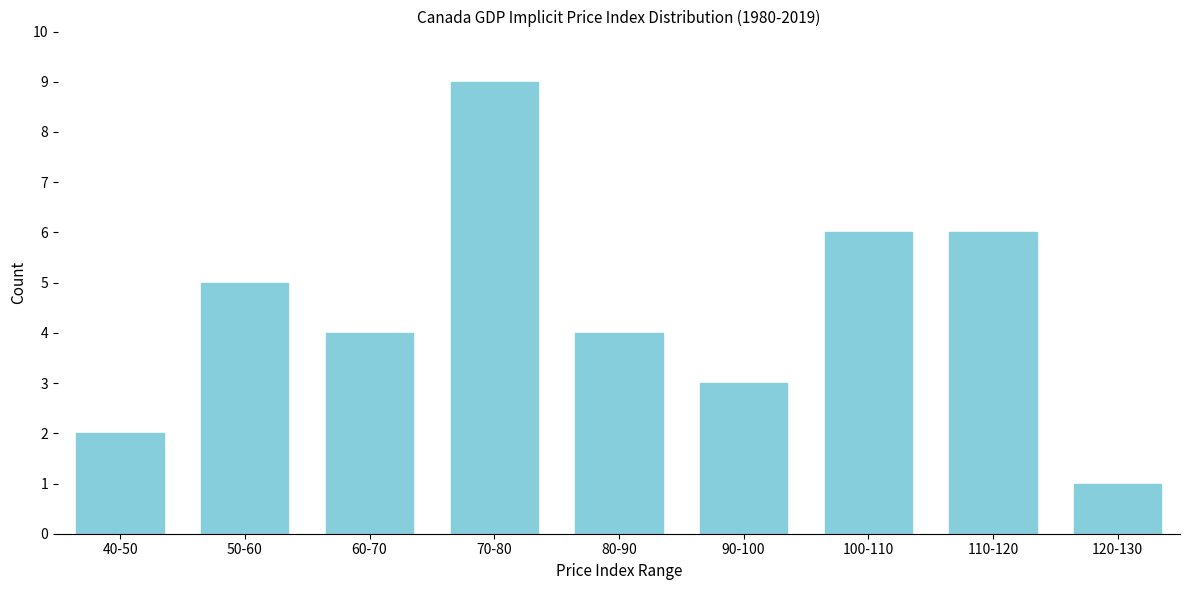

Reading left to right, what are all the values shown in this chart?

2	5	4	9	4	3	6	6	1